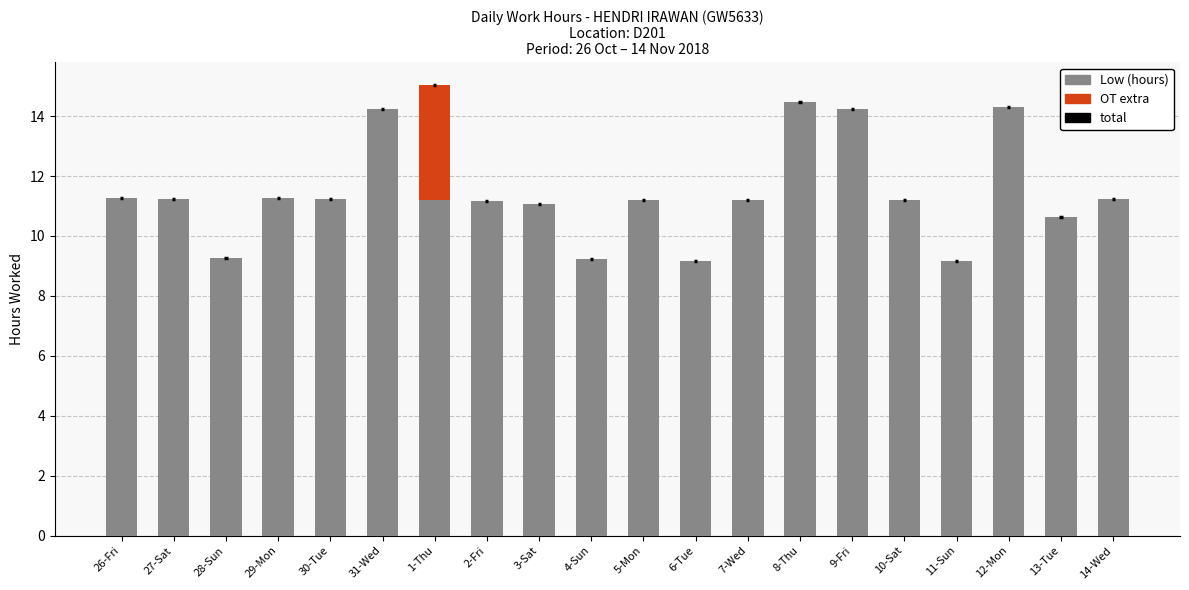

What is the sum of the Low (hours) values at 3-Sat and 12-Mon?

25.4